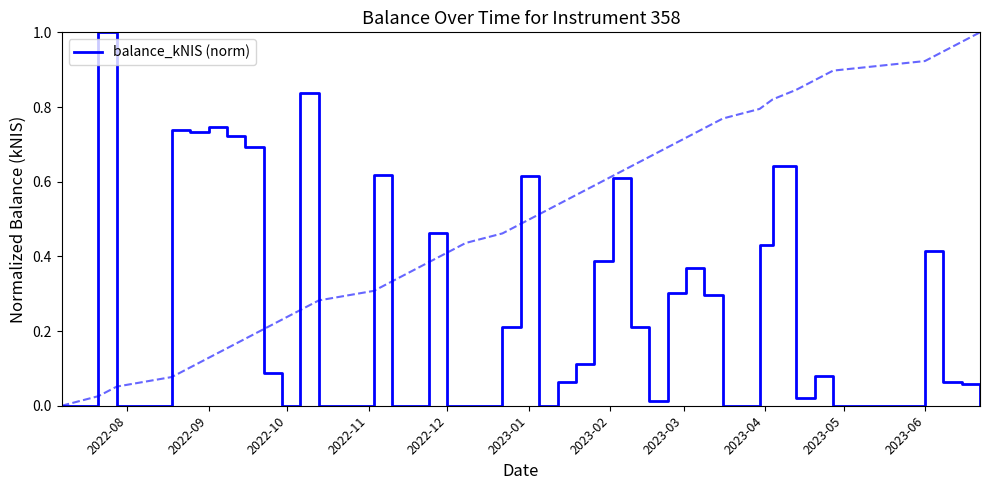

How many values exceed 0?

28